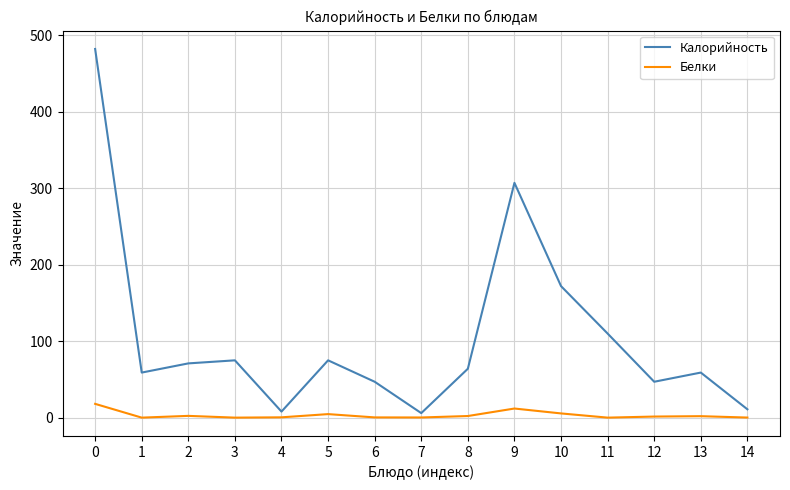

True or false: Белки and Калорийность intersect in this chart.

False